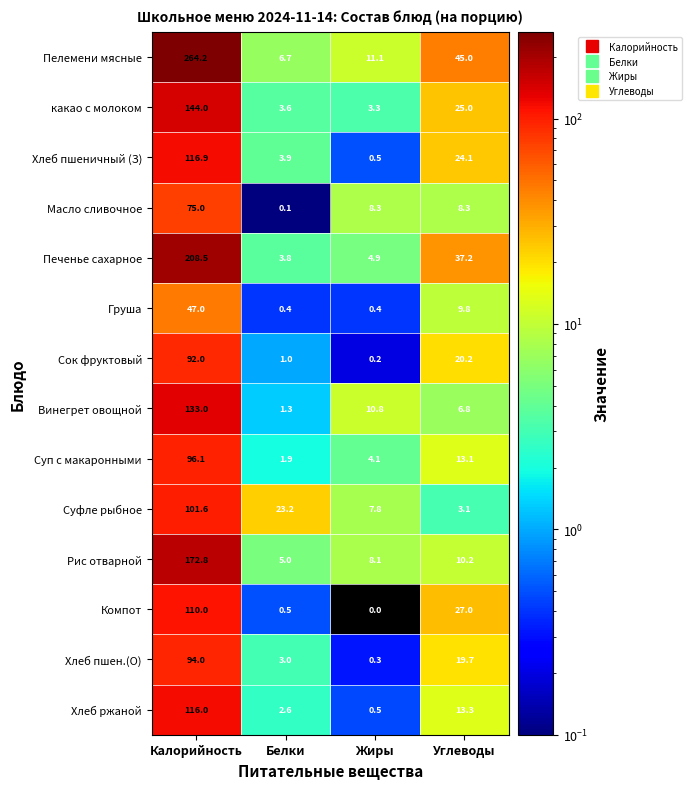

What is the minimum value for Хлеб пшеничный (З)?

0.5